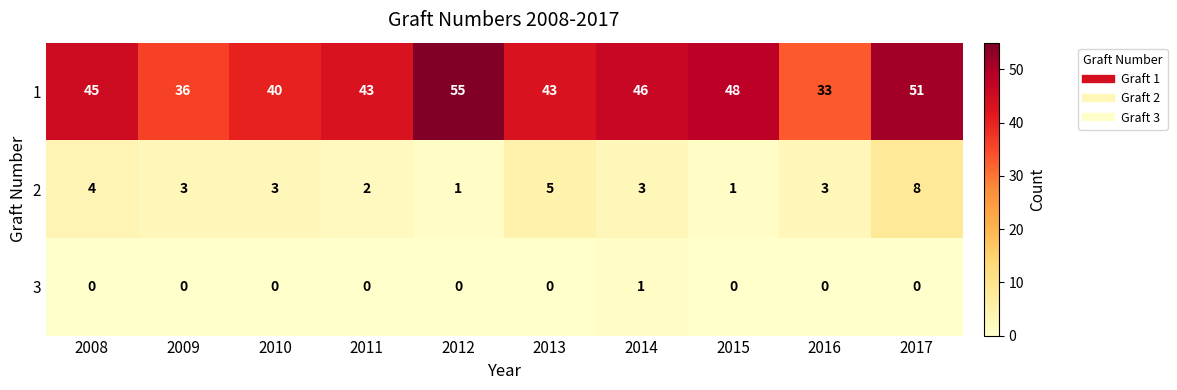

What is the approximate value of 2 at 2017?

8